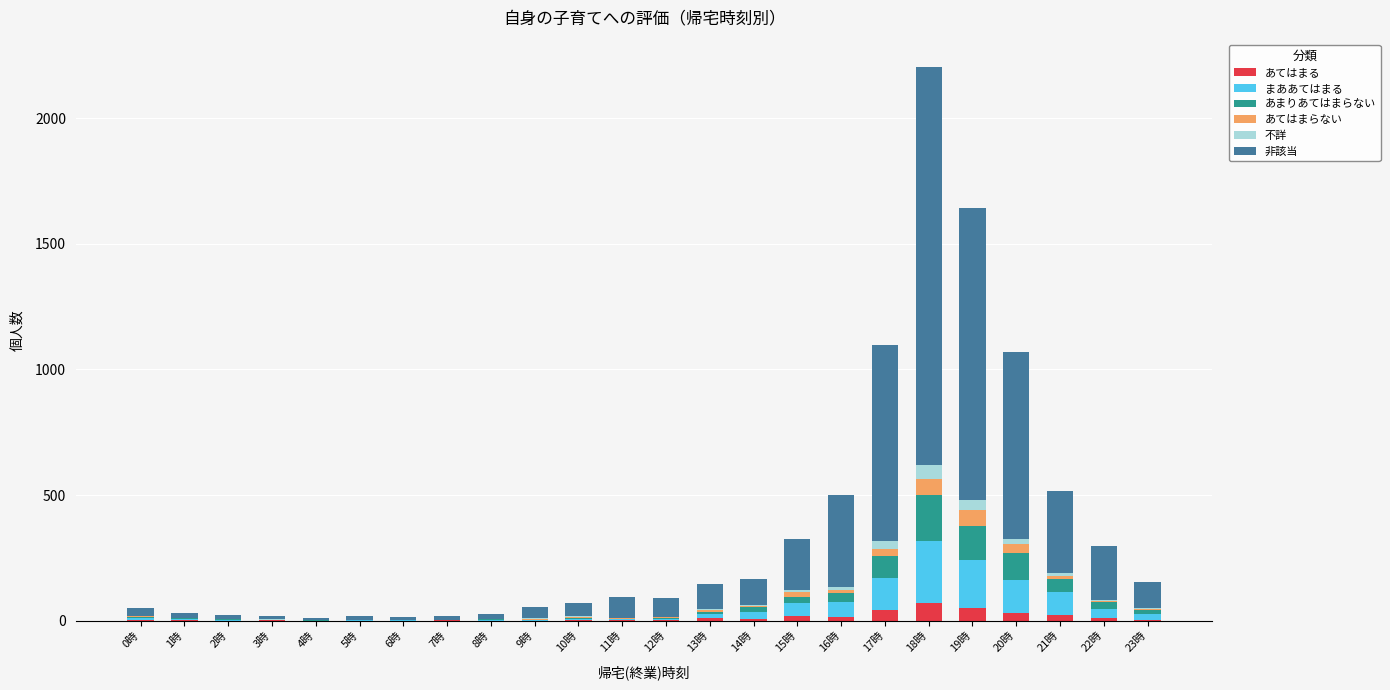

What is the maximum value for あてはまる?

69